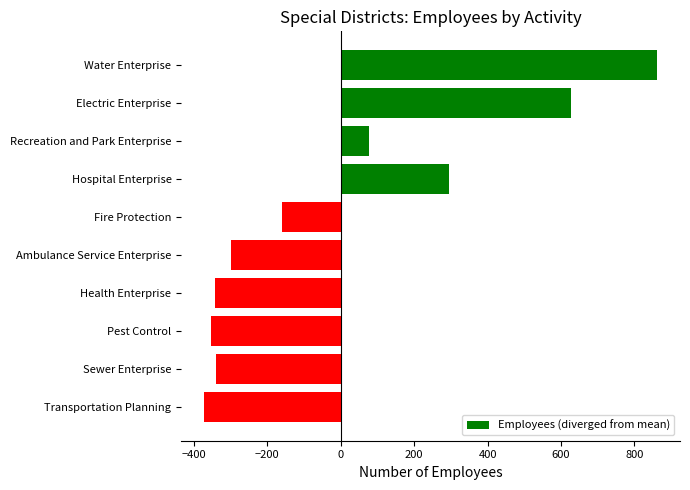

Where is the data nearest to the value 244?

Hospital Enterprise